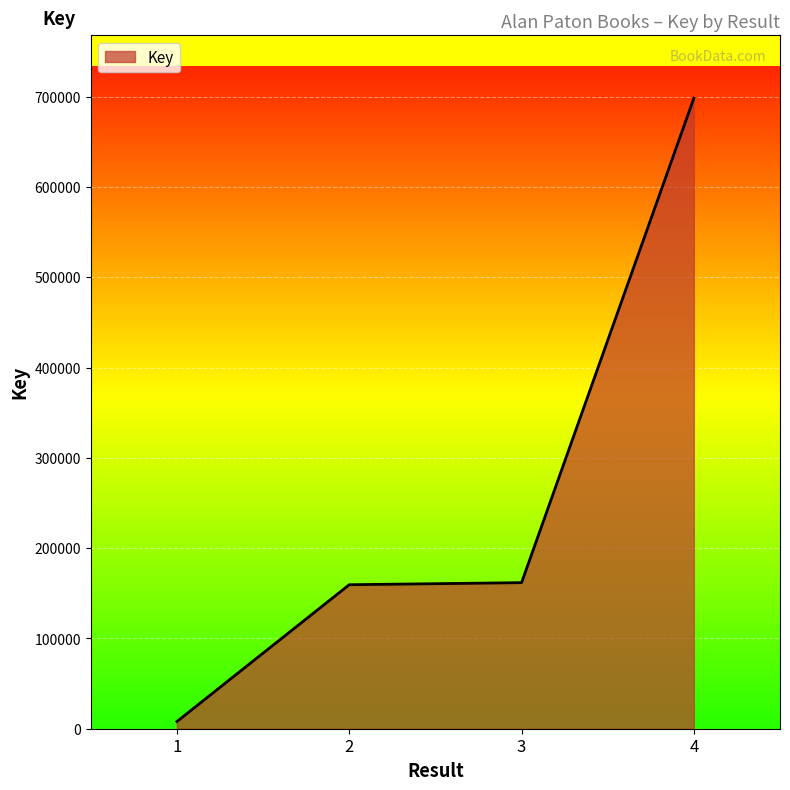

The value at 2 is 47172. True or false?

False